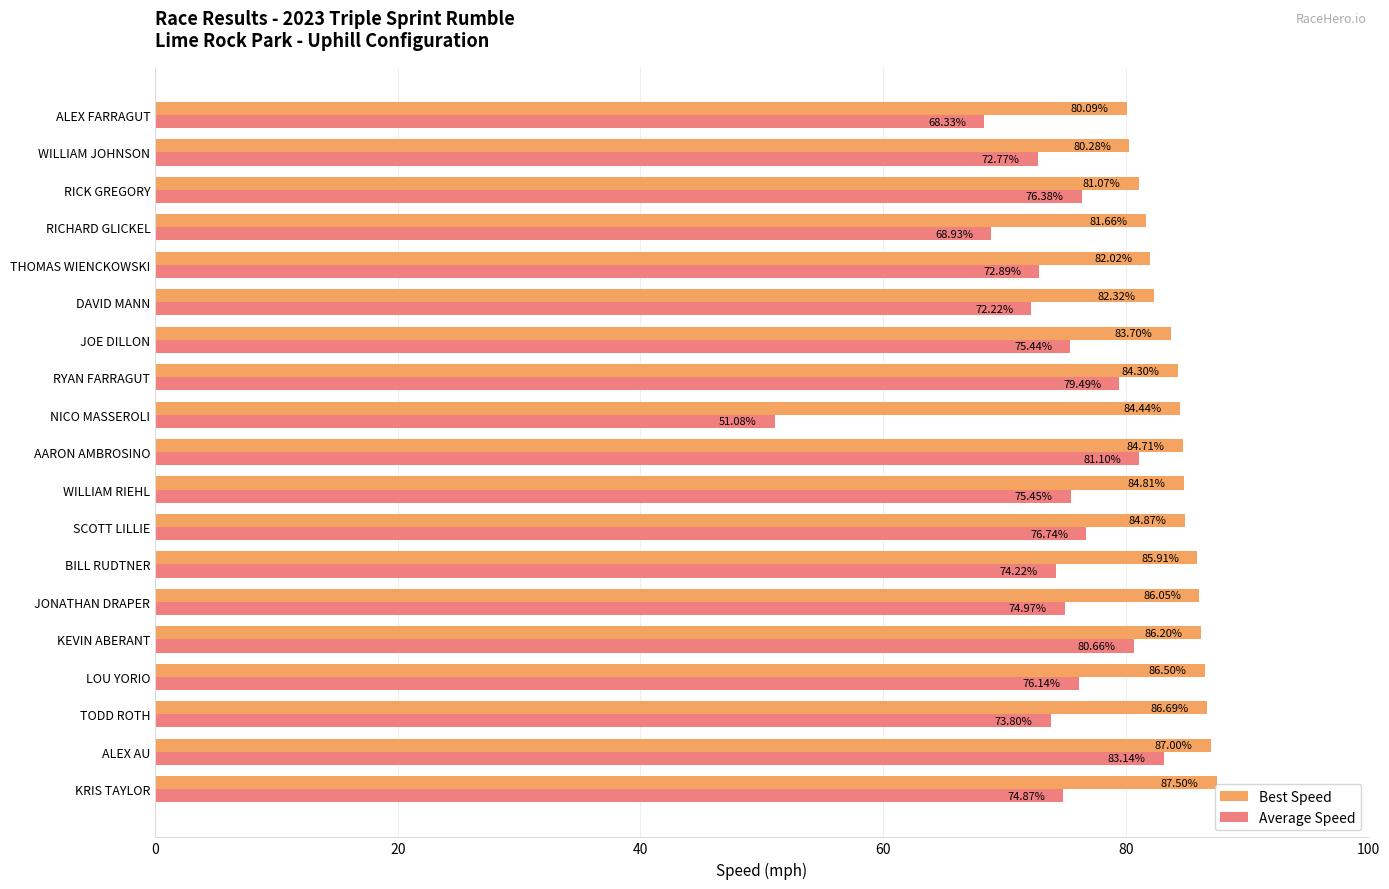

At which label is Best Speed closest to 83?

DAVID MANN